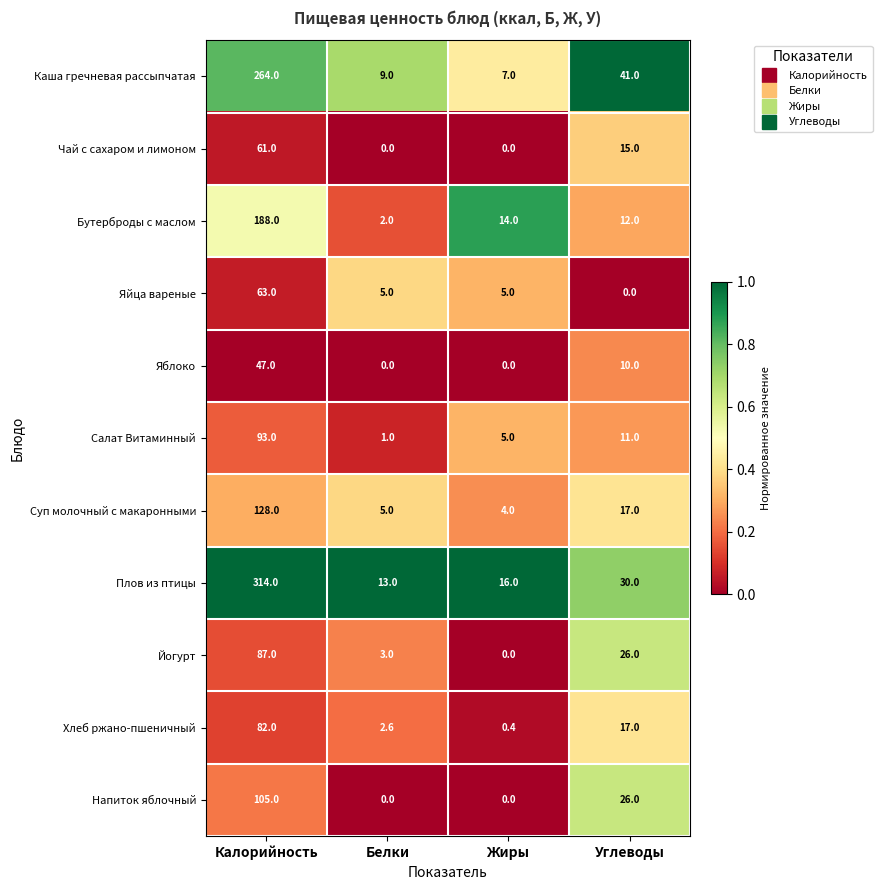

Count the number of data series in this chart.

11